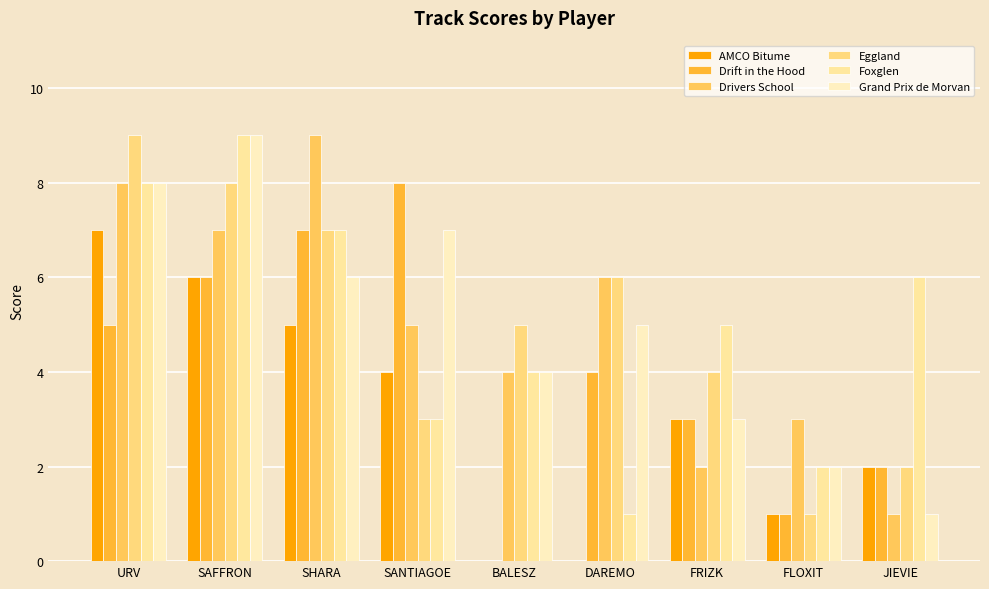

What is the spread (max minus min) of values at DAREMO?

6